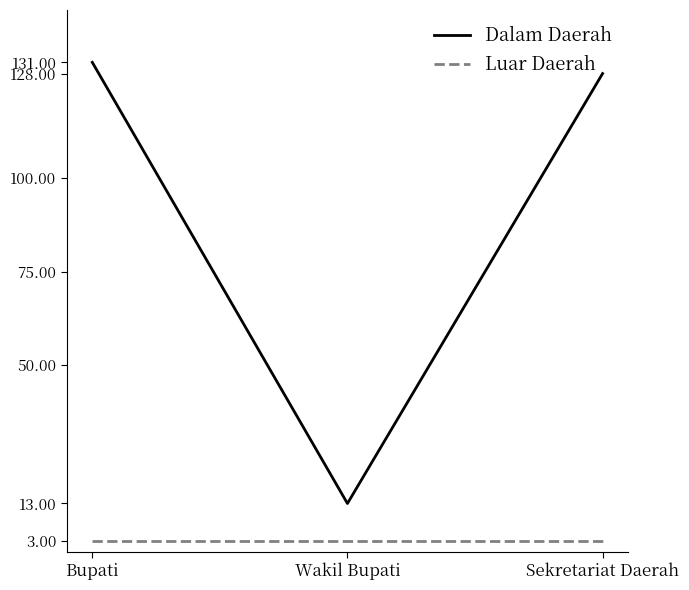

How many lines are shown in the chart?

2